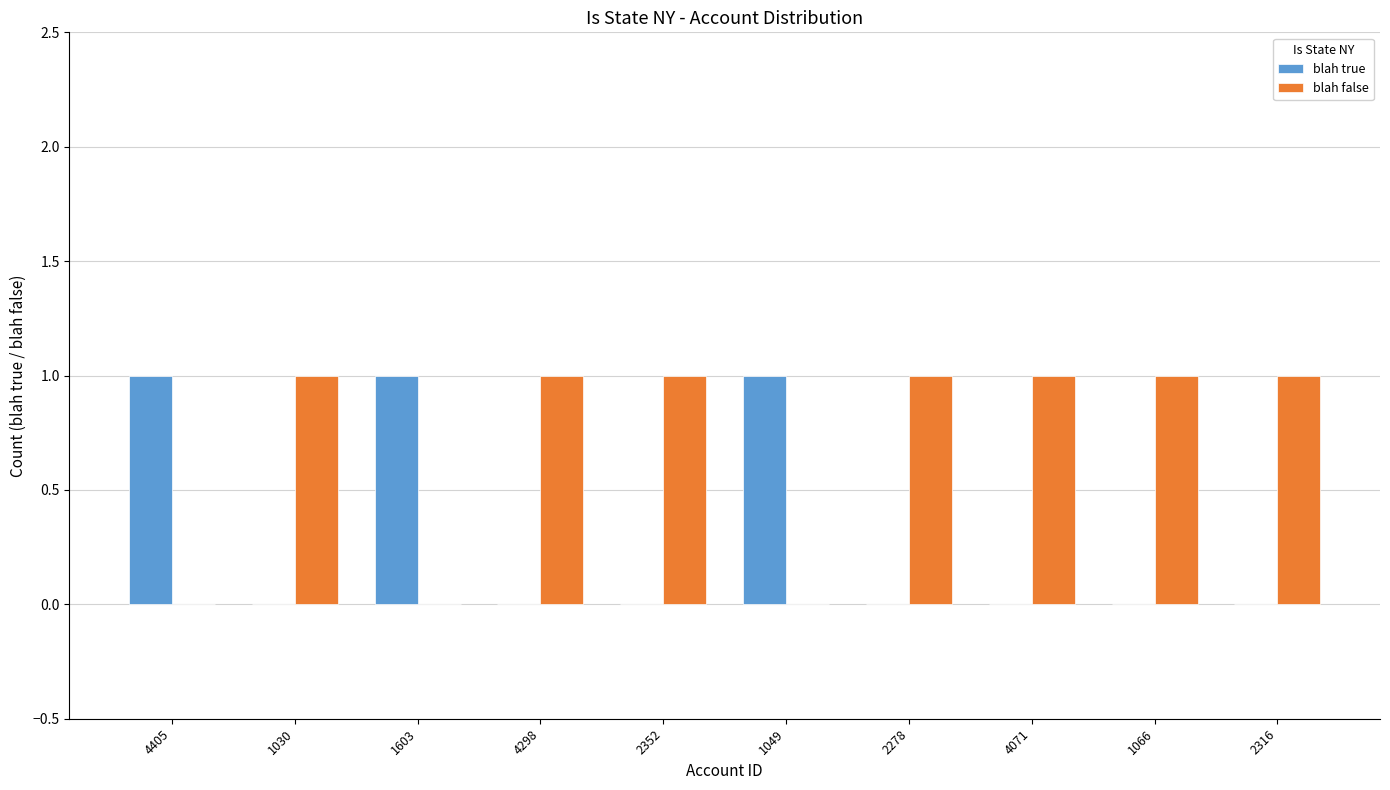

True or false: blah false has a value of 0 at 1030.

False